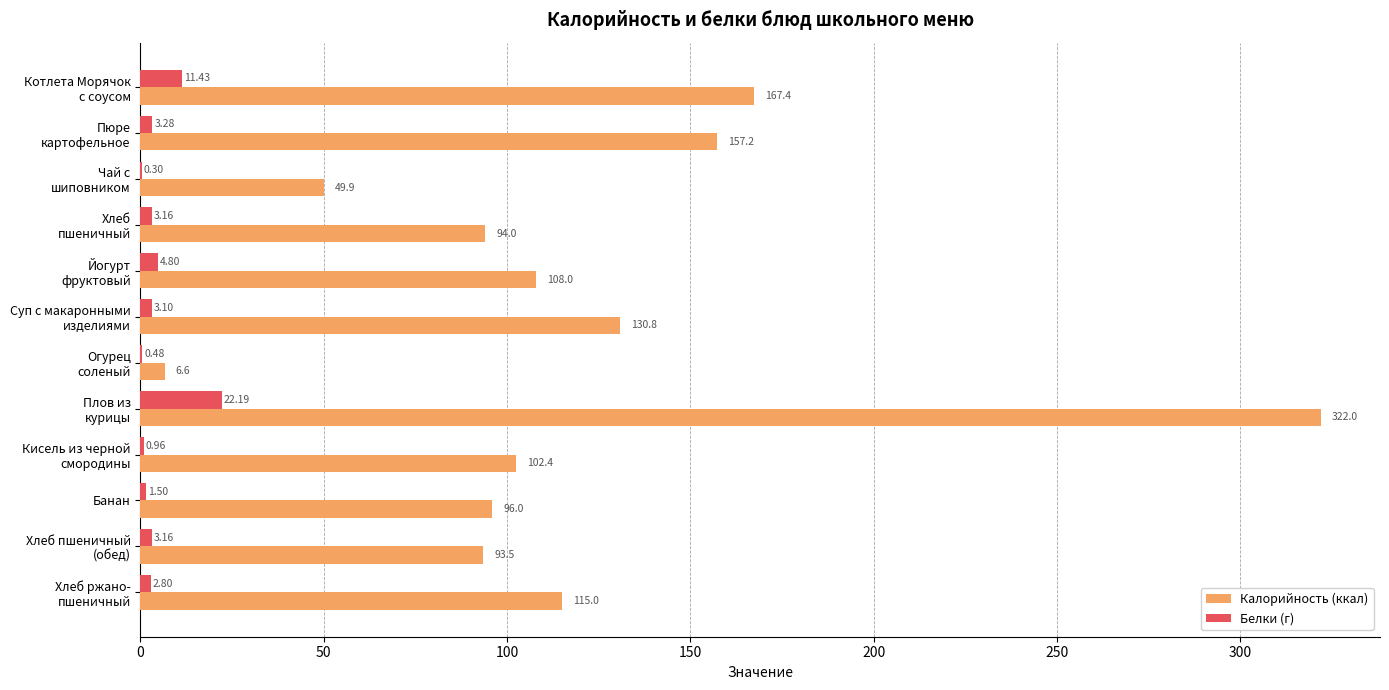

Which series has the largest total across all categories?

Калорийность (ккал)